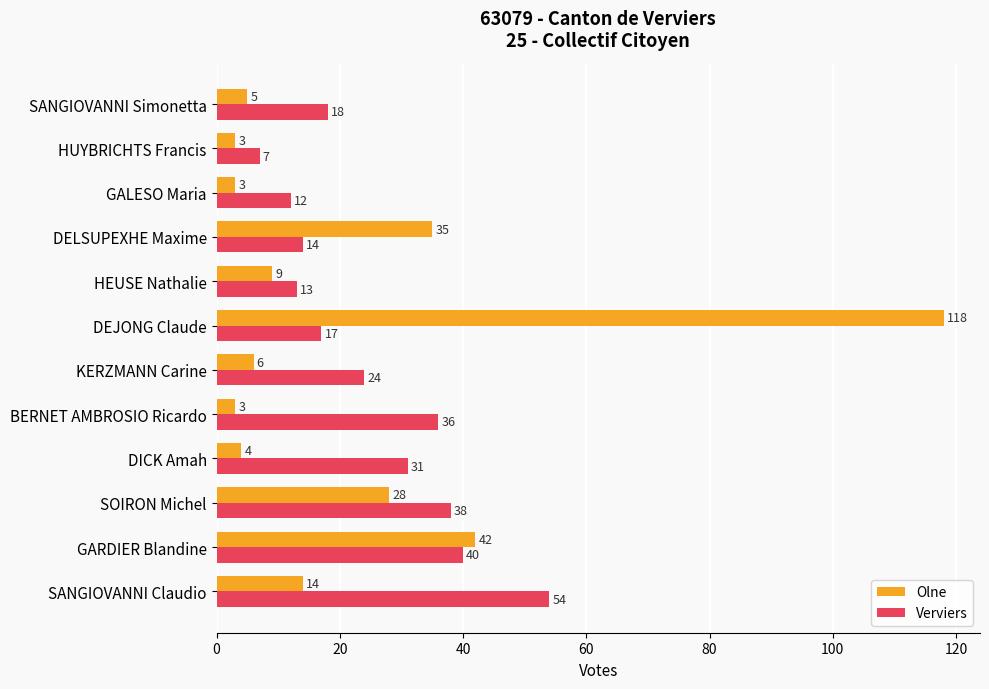

Which series has the widest spread of values?

Olne